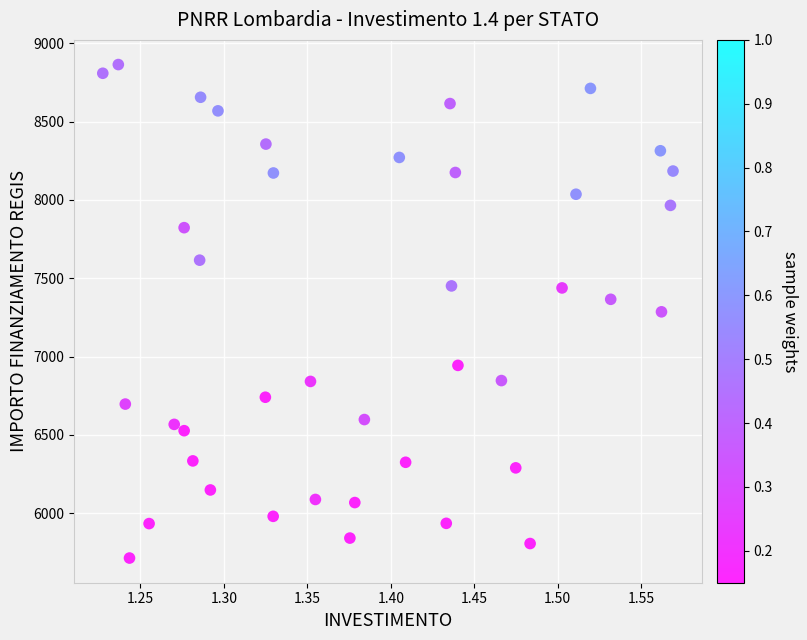

What is the range of X values (max minus min)?

0.3